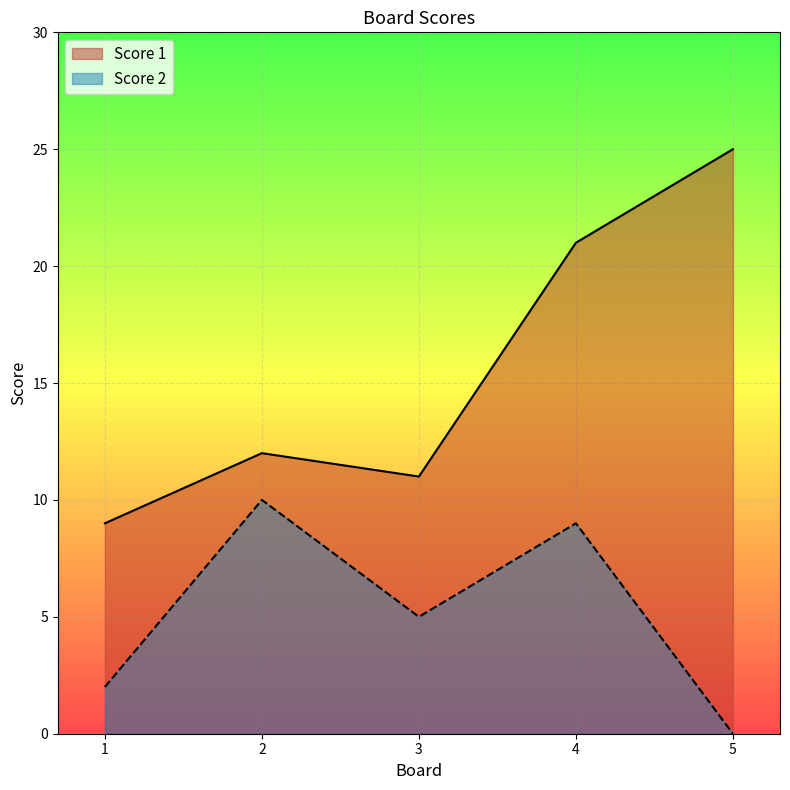

What is the average value of the Score 1 series?

16